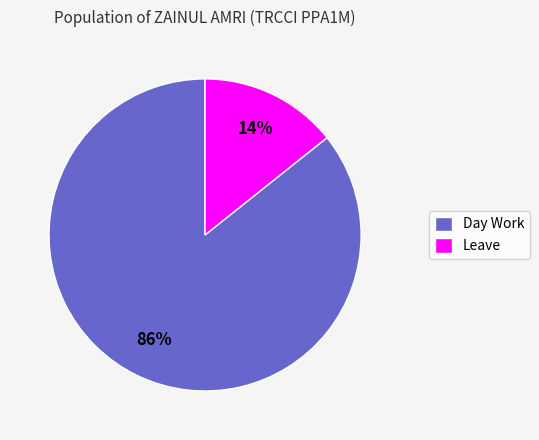

To the nearest percent, what is the combined percentage of Day Work and Leave?

100%